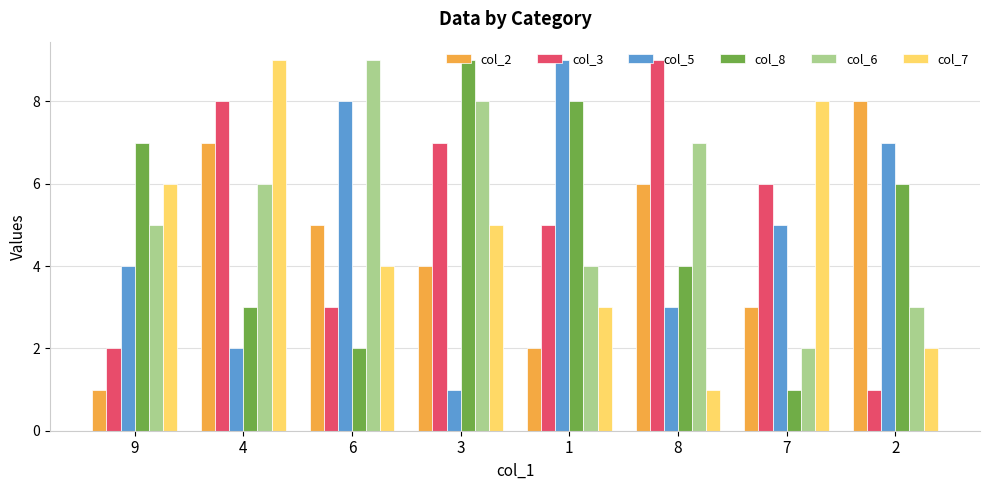

What is the label of the 6th bar from the left?

8